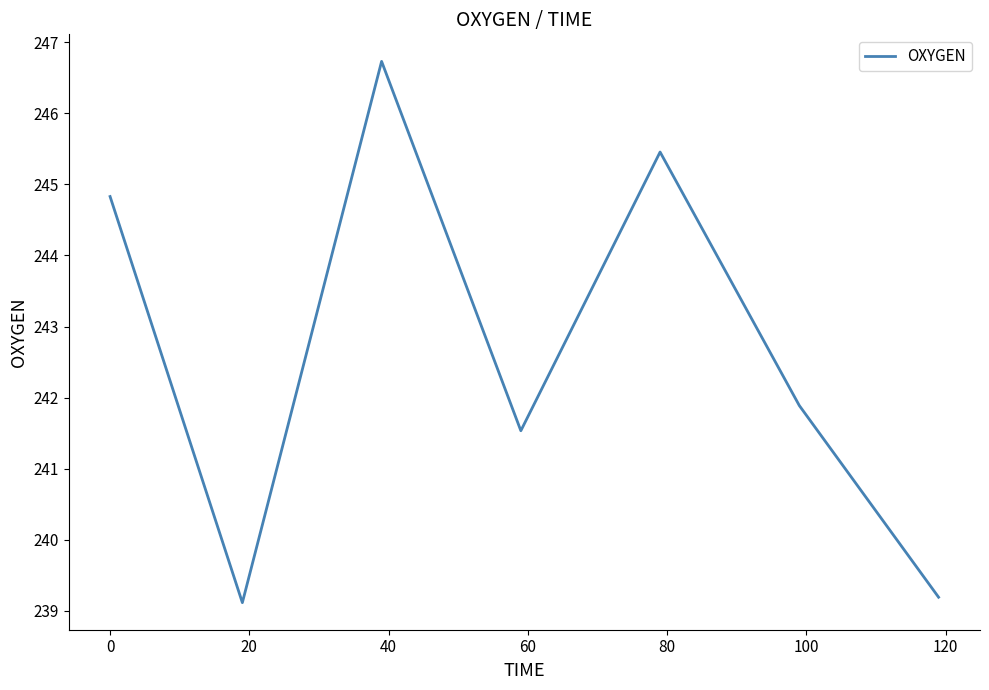

How many interior local valleys (lower than both neighbors) does the data have?

2